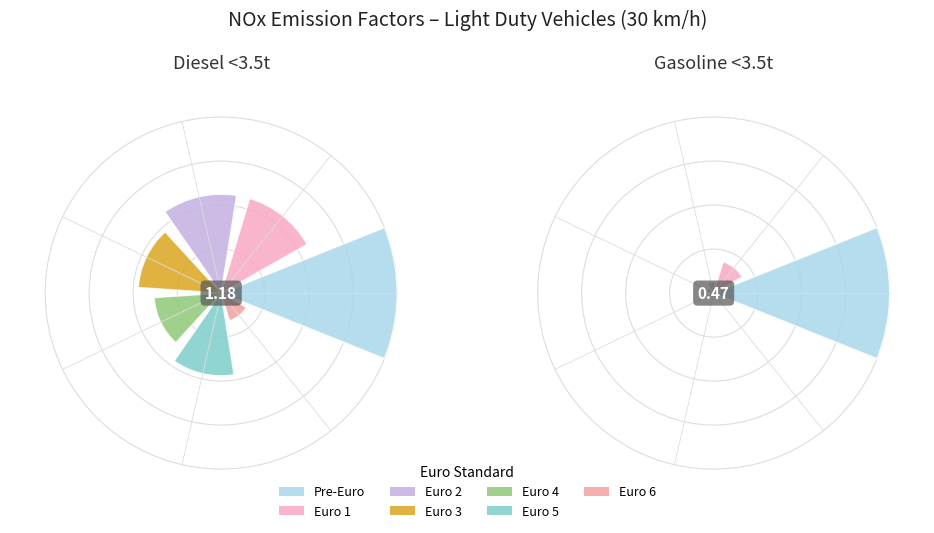

Rank the series by their maximum value, from lowest to highest.

Diesel, Gasoline